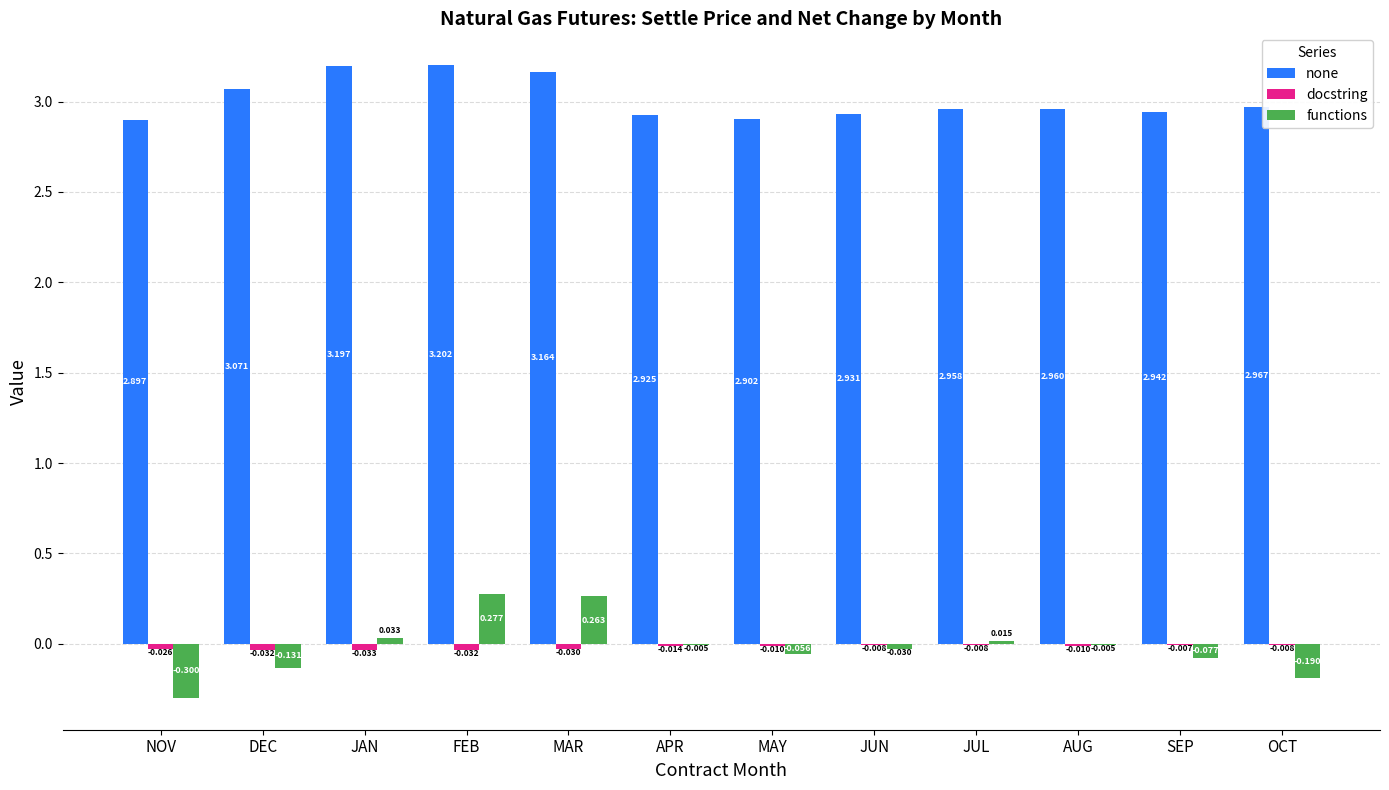

Where is none nearest to the value 3?

OCT